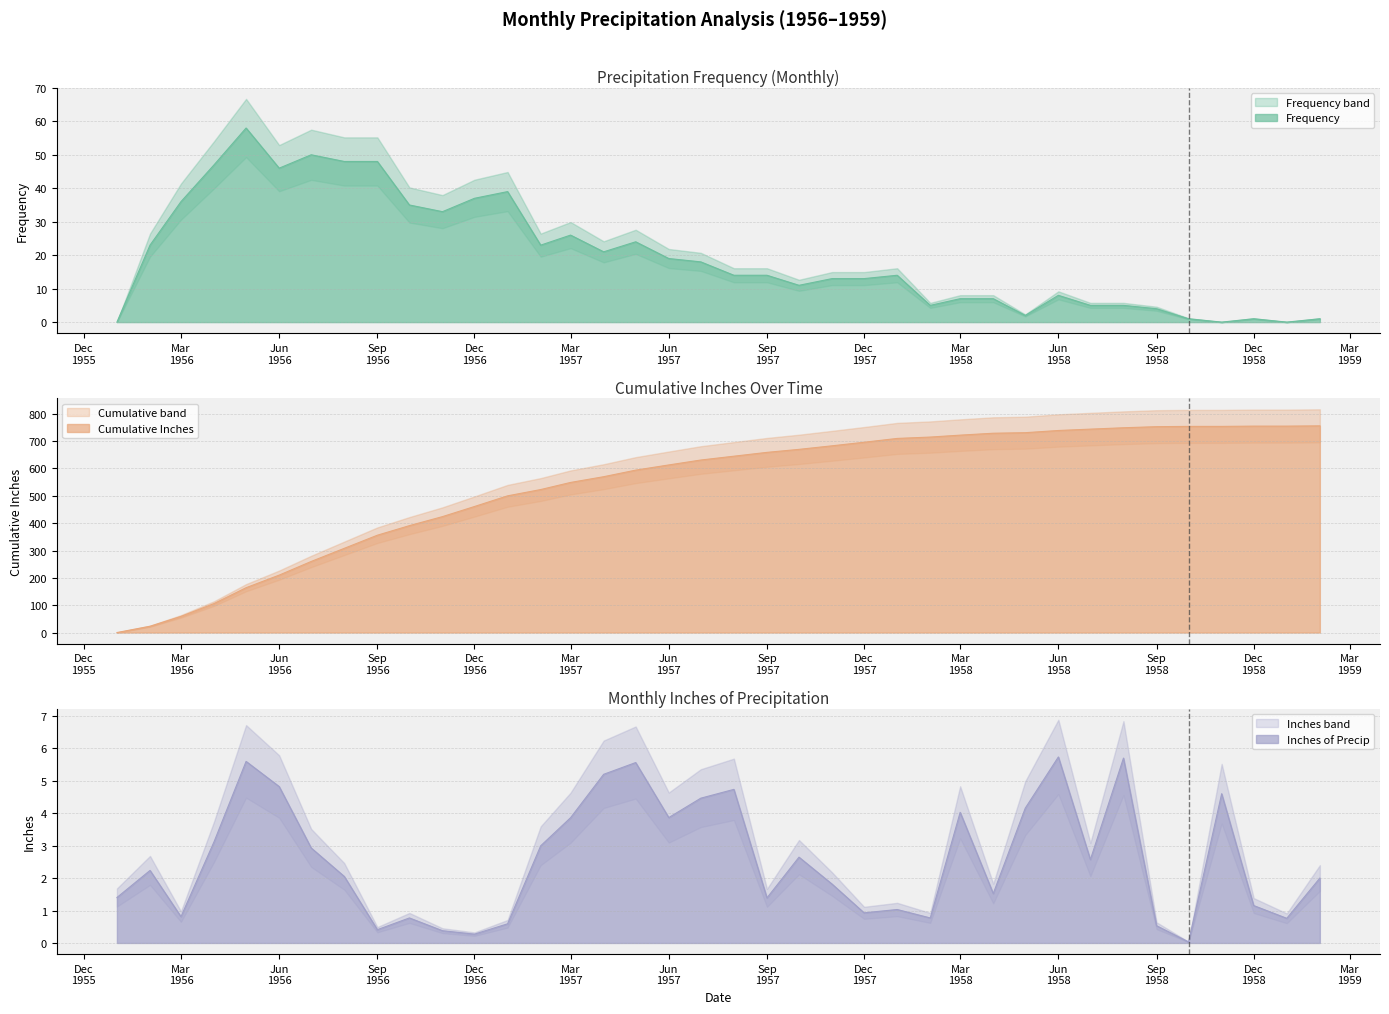

Rank the categories by Cumulative Inches value from lowest to highest.

1956-01, 1956-02, 1956-03, 1956-04, 1956-05, 1956-06, 1956-07, 1956-08, 1956-09, 1956-10, 1956-11, 1956-12, 1957-01, 1957-02, 1957-03, 1957-04, 1957-05, 1957-06, 1957-07, 1957-08, 1957-09, 1957-10, 1957-11, 1957-12, 1958-01, 1958-02, 1958-03, 1958-04, 1958-05, 1958-06, 1958-07, 1958-08, 1958-09, 1958-10, 1958-11, 1958-12, 1959-01, 1959-02